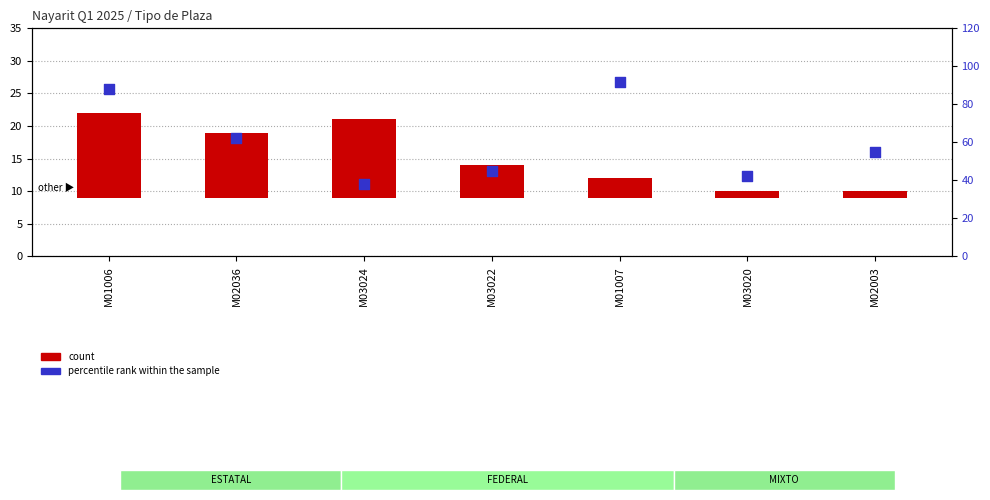

At which category is the sum across all series the highest?

M01006